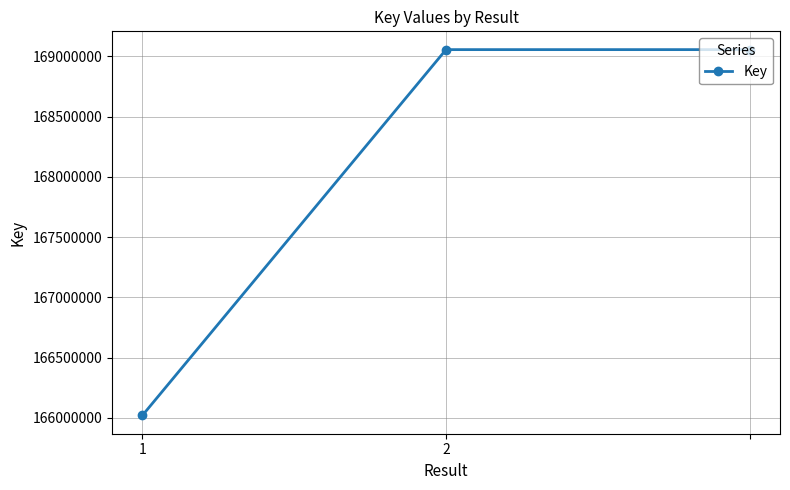

What is the value of the 1st point from the left?

166020508